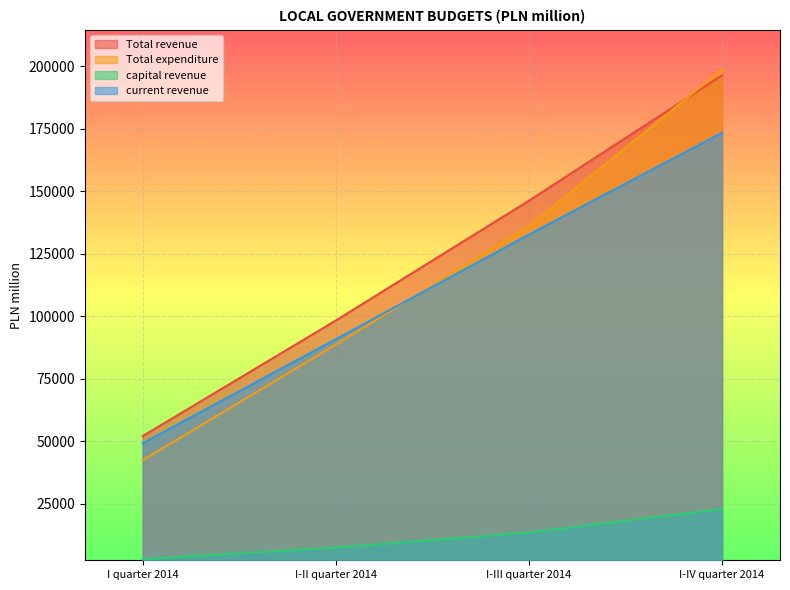

How many values in the current revenue series are below 132663?

2